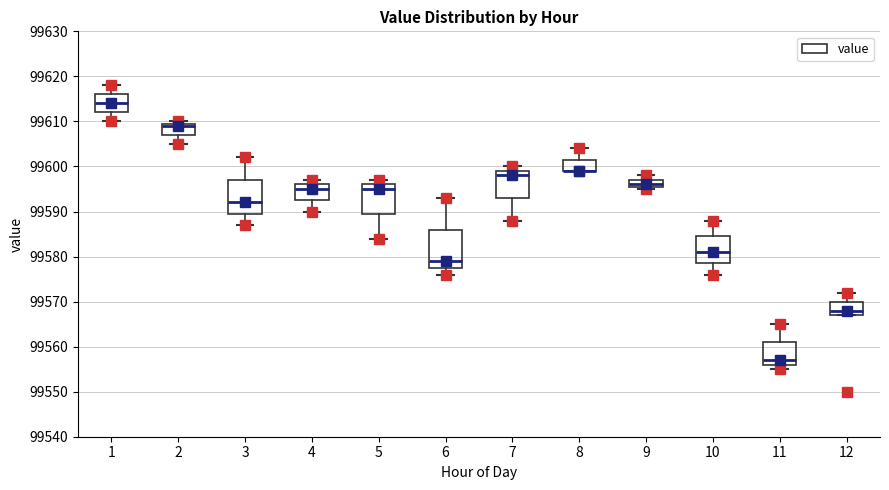

Which box is the tallest, from its lower edge to its upper edge?

6